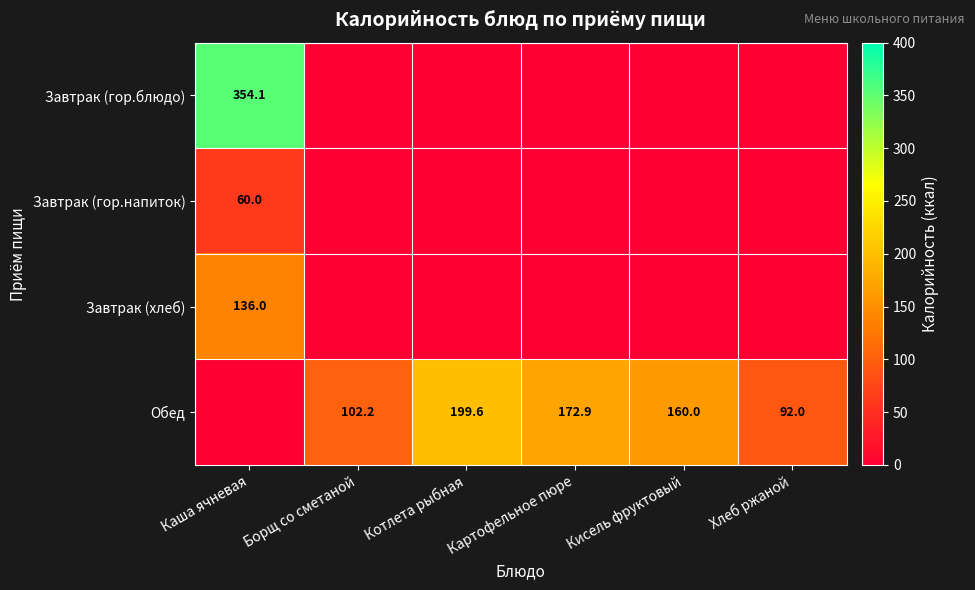

The Обед series shows 70.0 at Борщ со сметаной. True or false?

False